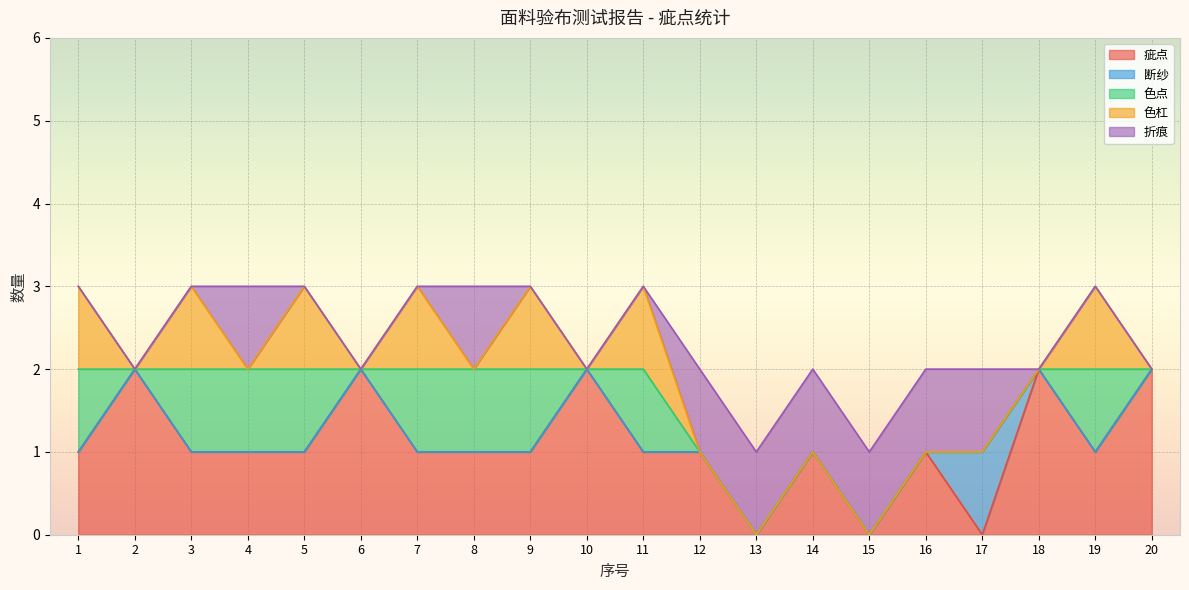

Which series changed the most between 2 and 11?

疵点